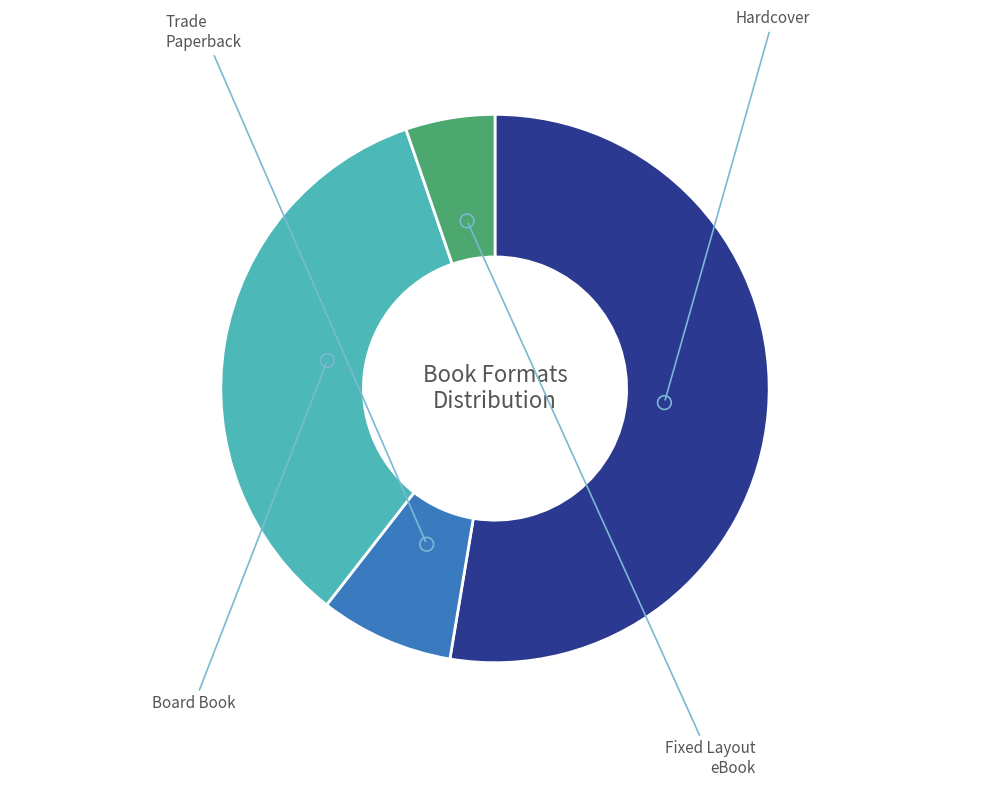

How many slices are in this pie chart?

4